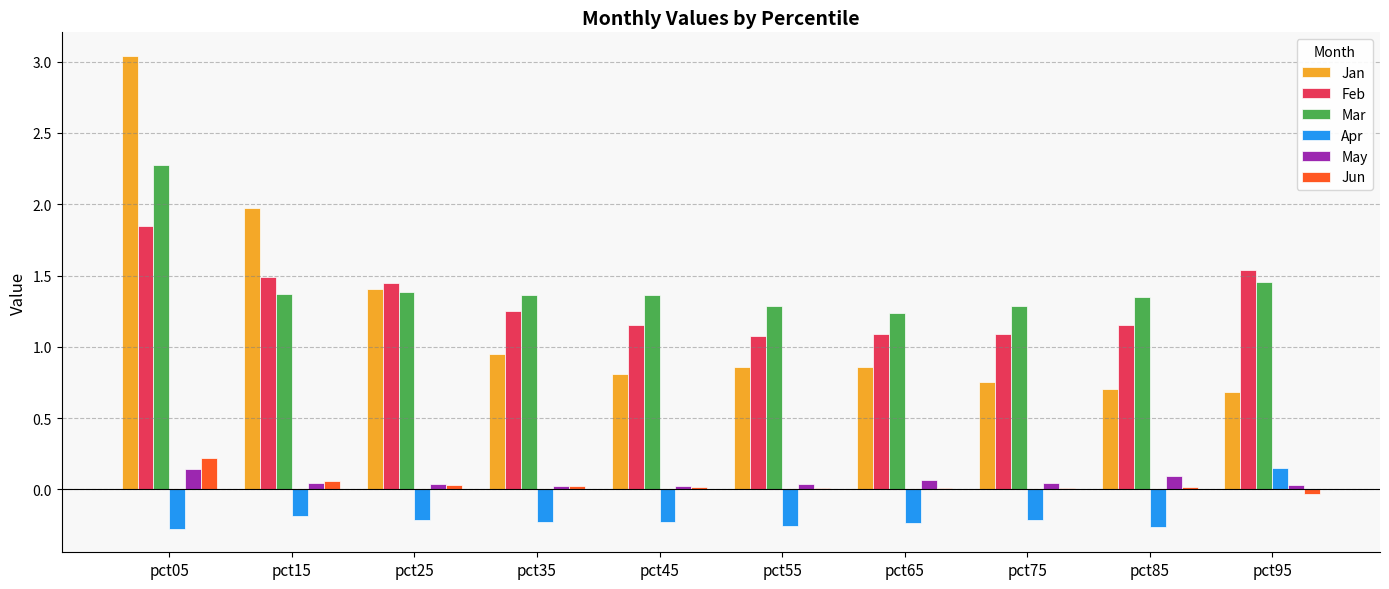

Is the value of Apr at pct65 greater than the value of Mar at pct65?

No